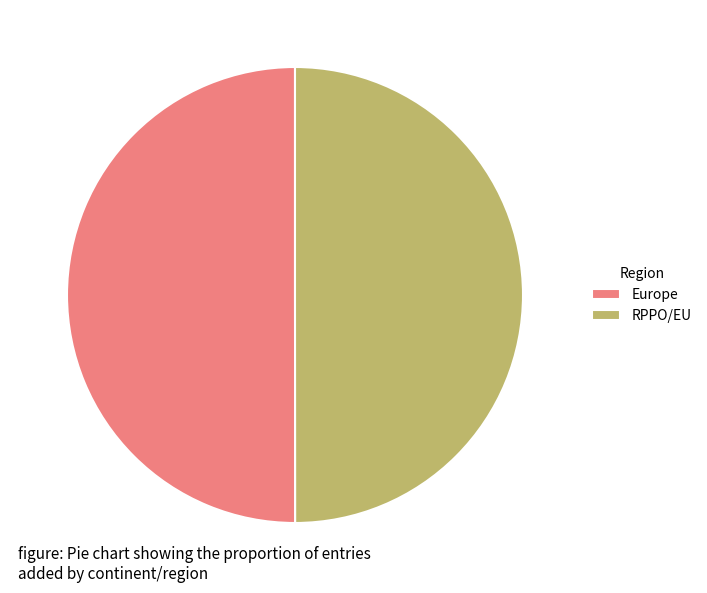

Is it true that Europe is 57% of the pie?

False